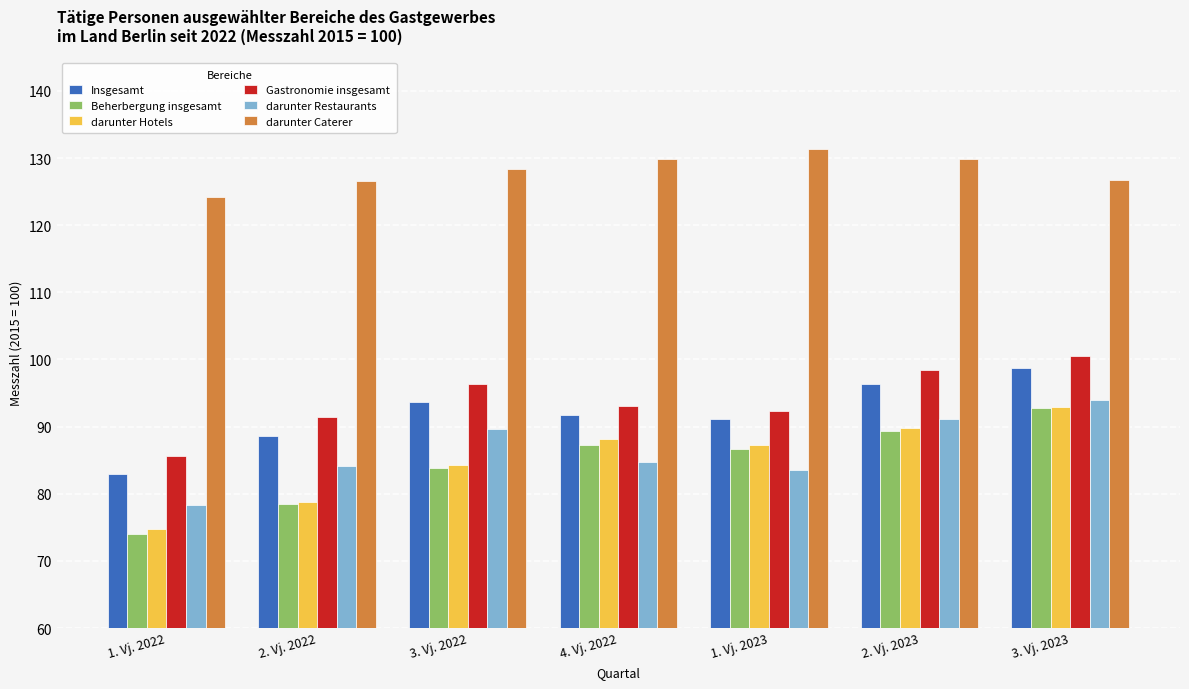

What is the total value across all series at 4. Vj. 2022?

575.0